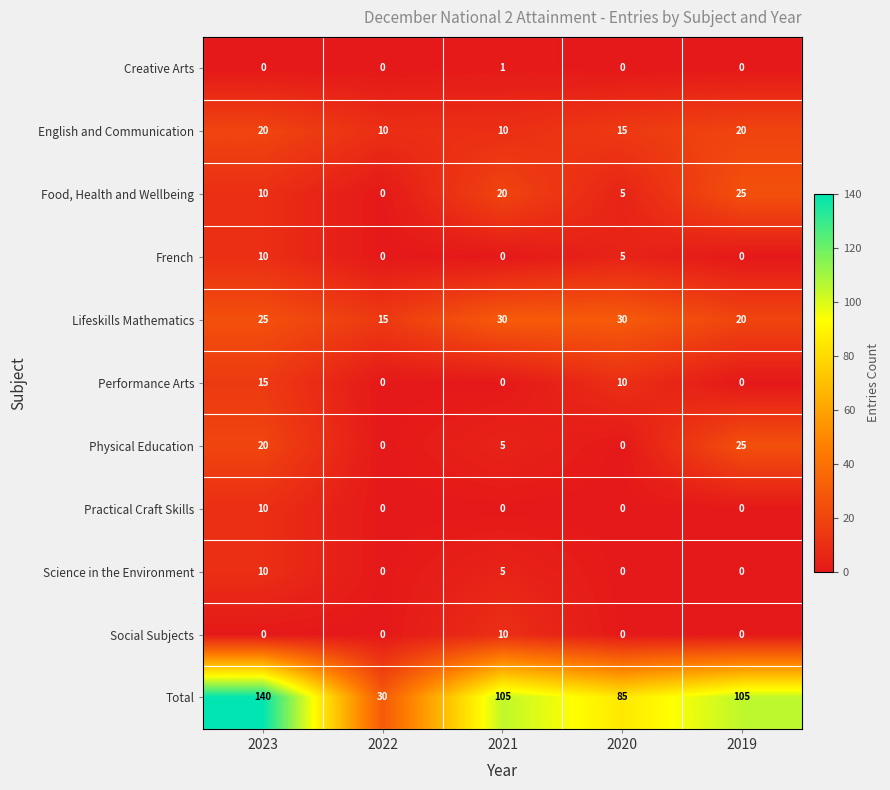

Which series has the largest total across all categories?

Total